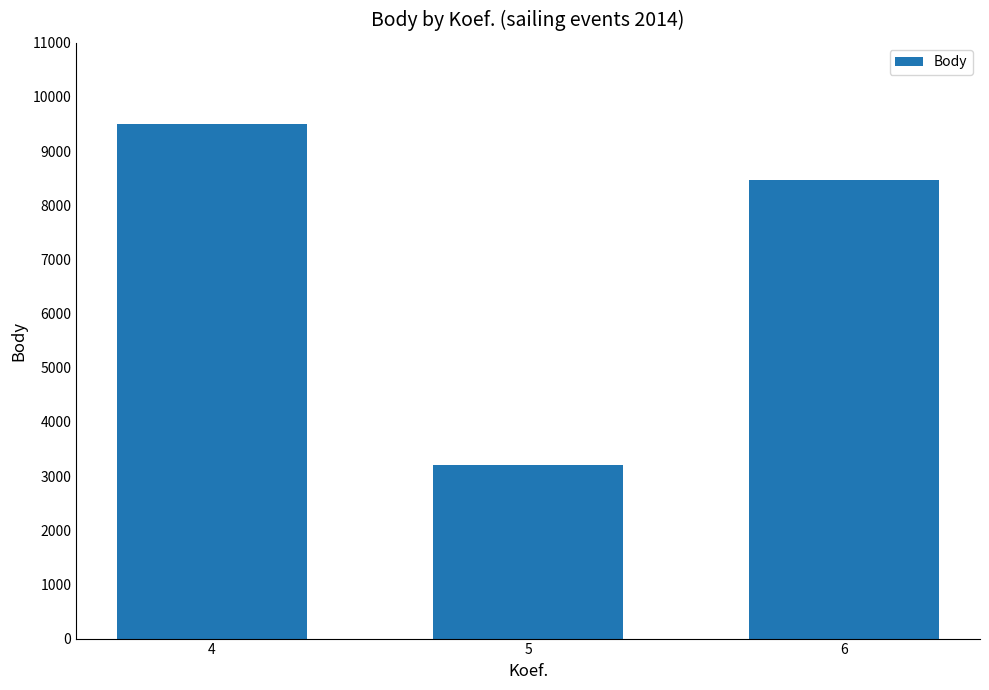

The value at 5 is 3203. True or false?

True